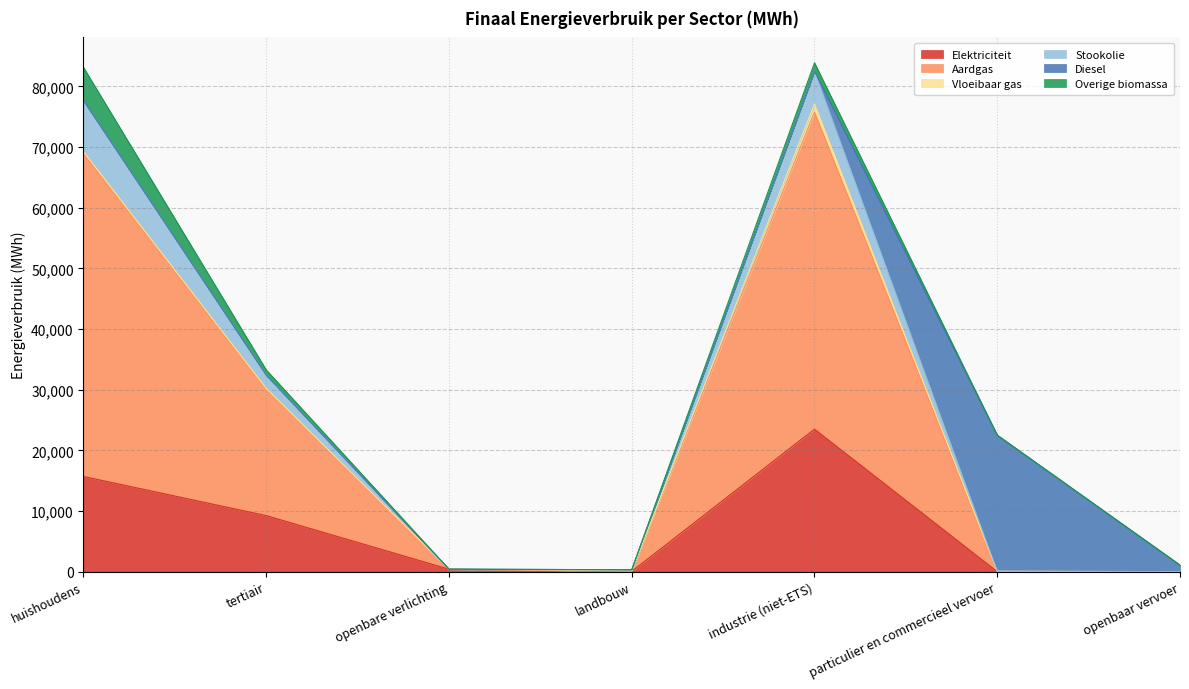

True or false: Diesel has more than 2 points higher than both neighbors.

False